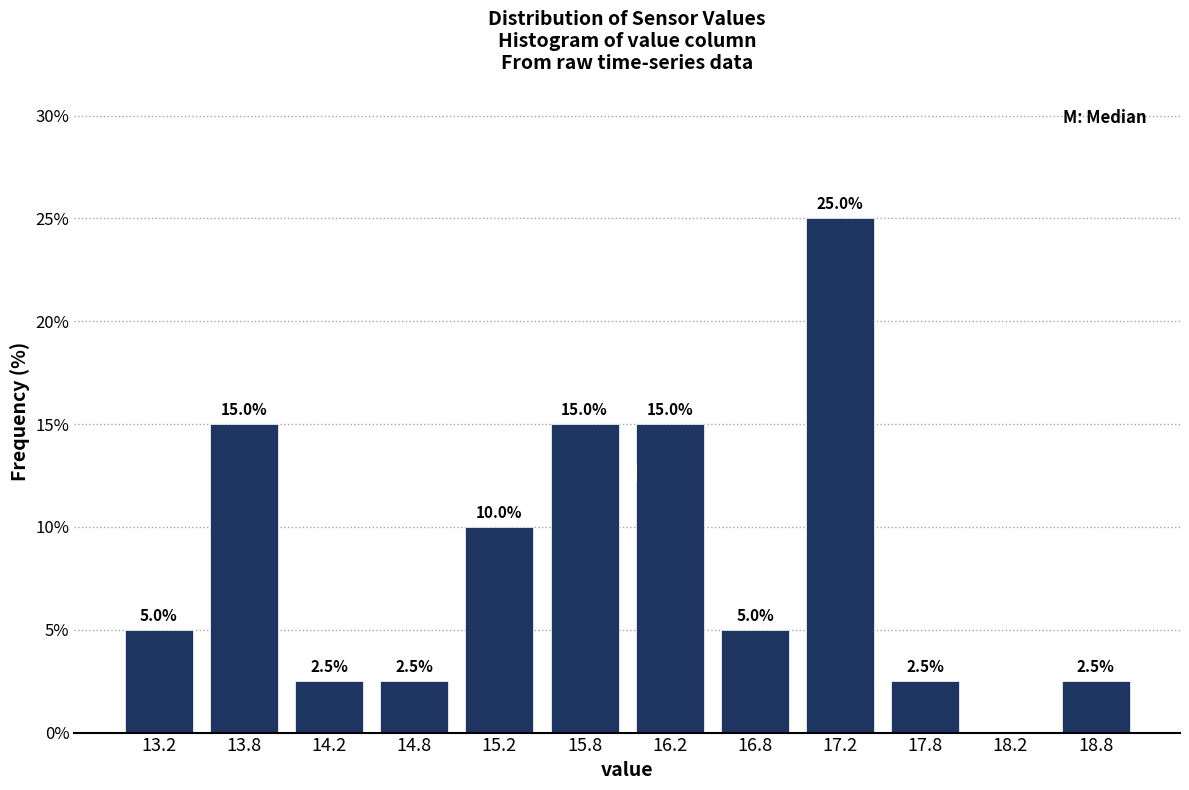

Over which range of the x-axis is the bar tallest?

17.0 to 17.5